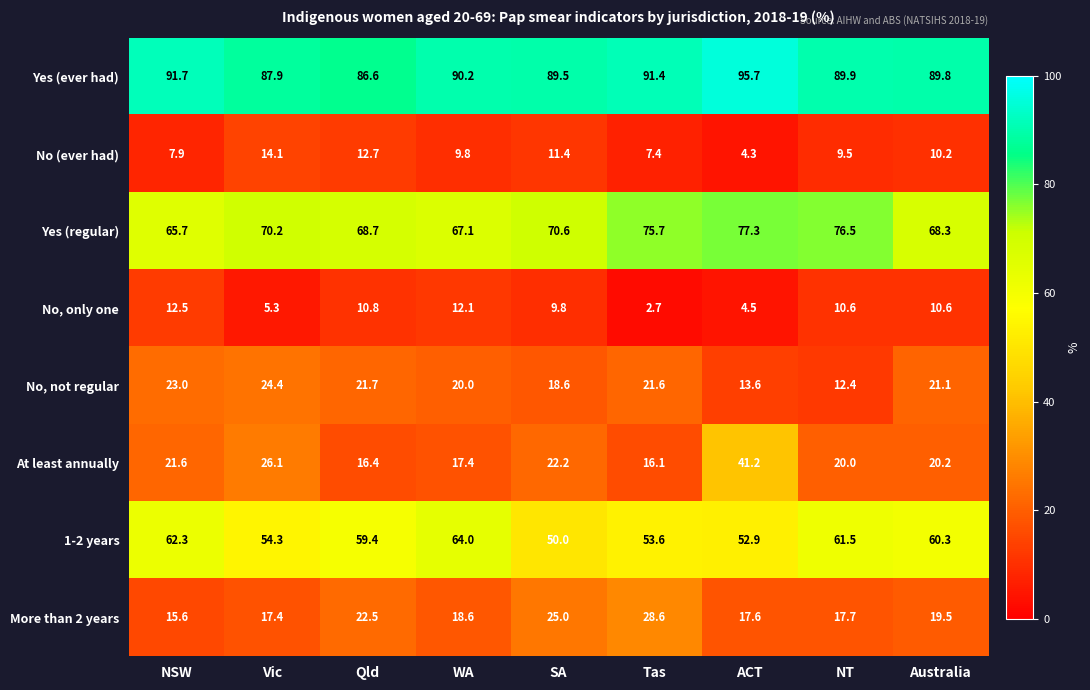

What is the difference between the second highest and minimum values in the Yes (regular) series?

10.8